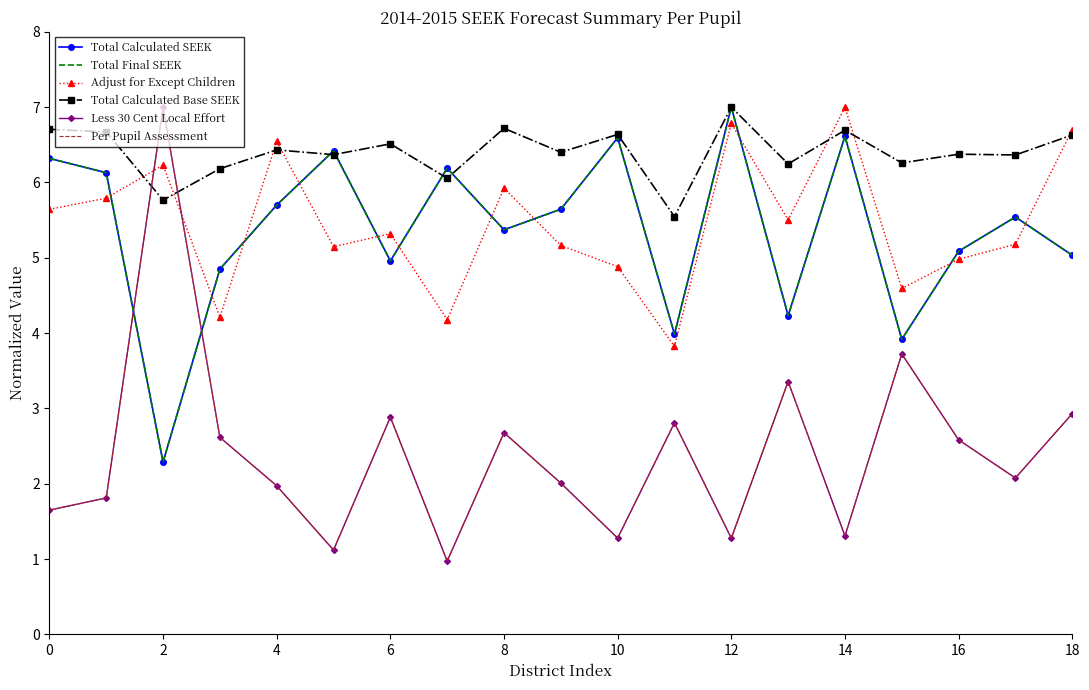

True or false: Per Pupil Assessment and Less 30 Cent Local Effort cross at least once.

True